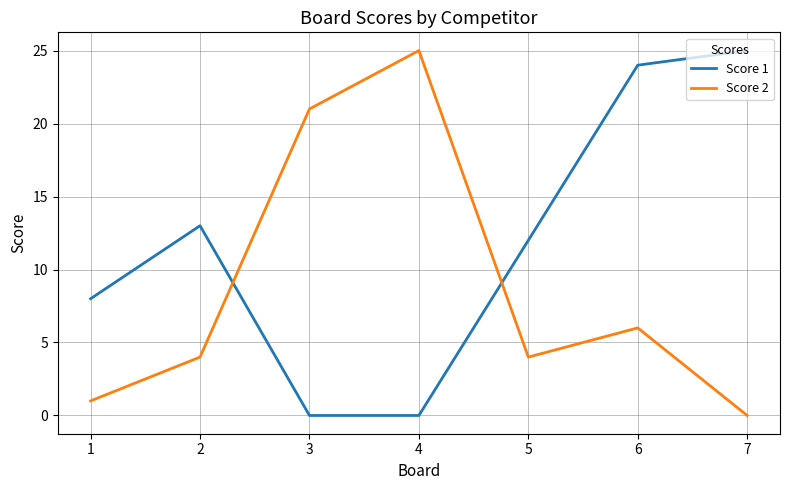

Where do Score 1 and Score 2 first cross each other?

2 and 3